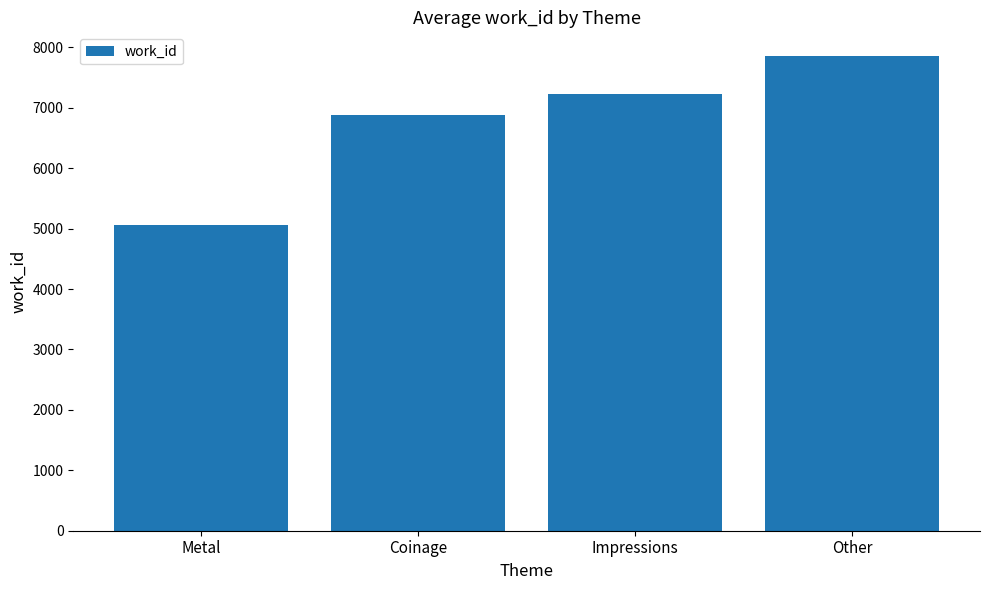

What position from the right is Other?

1